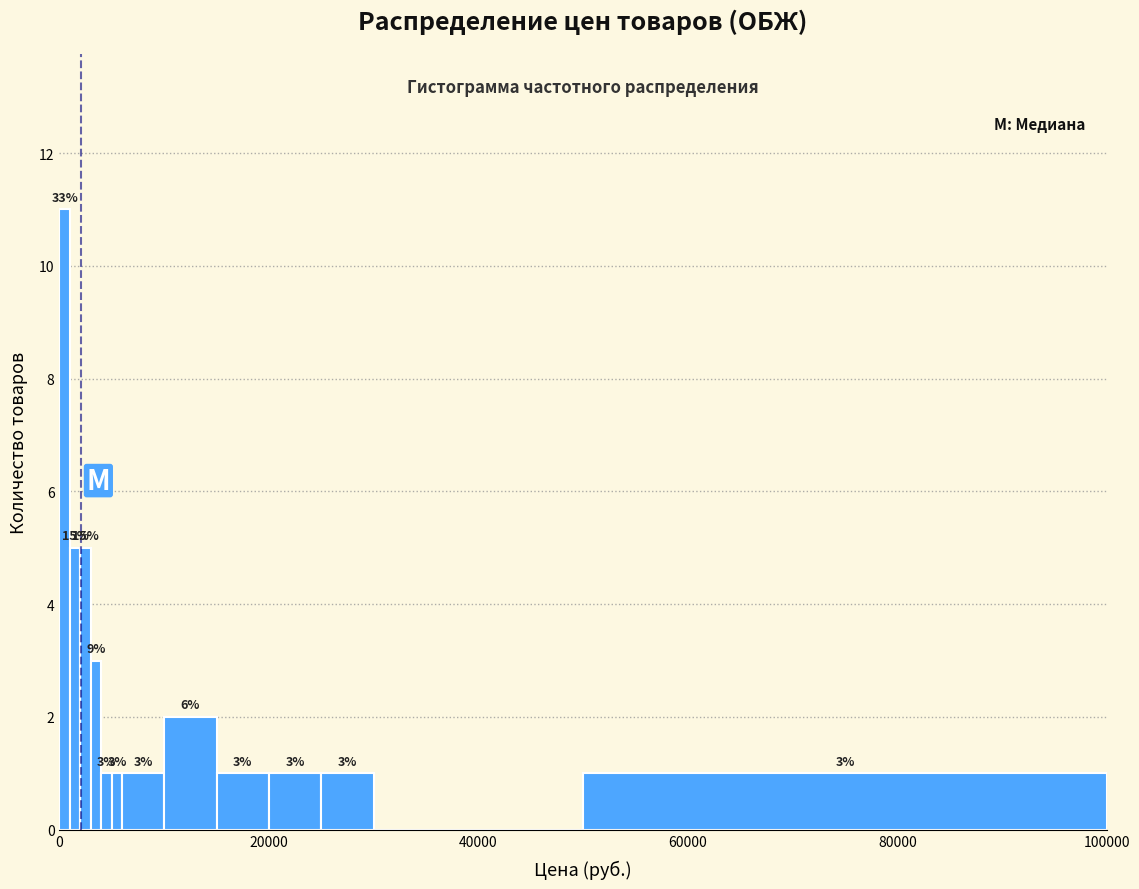

Around what value on the x-axis is the tallest bar? Give the approximate position of its centre, as read against the axis.

0